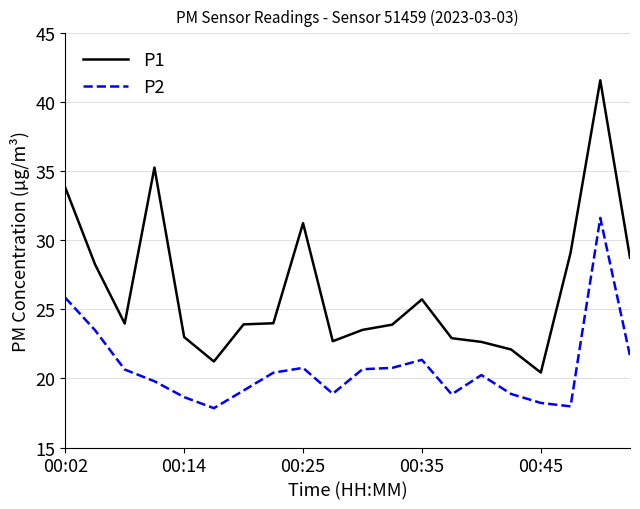

Which series has the largest total across all categories?

P1